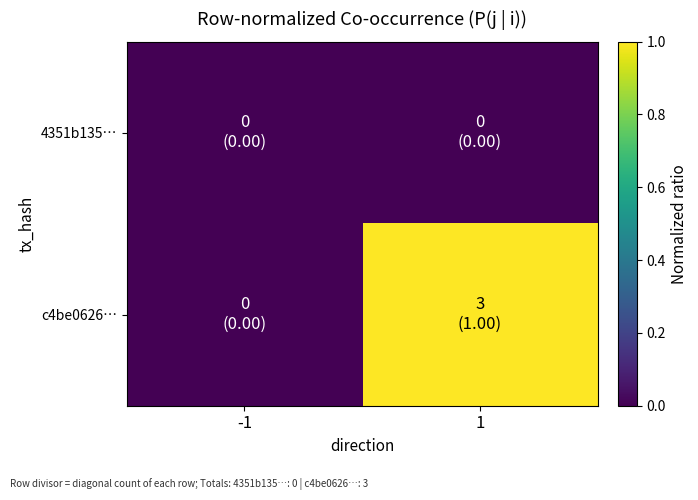

Reading right to left, transcribe all the data shown in this chart.

4351b135…: 1=0	-1=0
c4be0626…: 1=1	-1=0